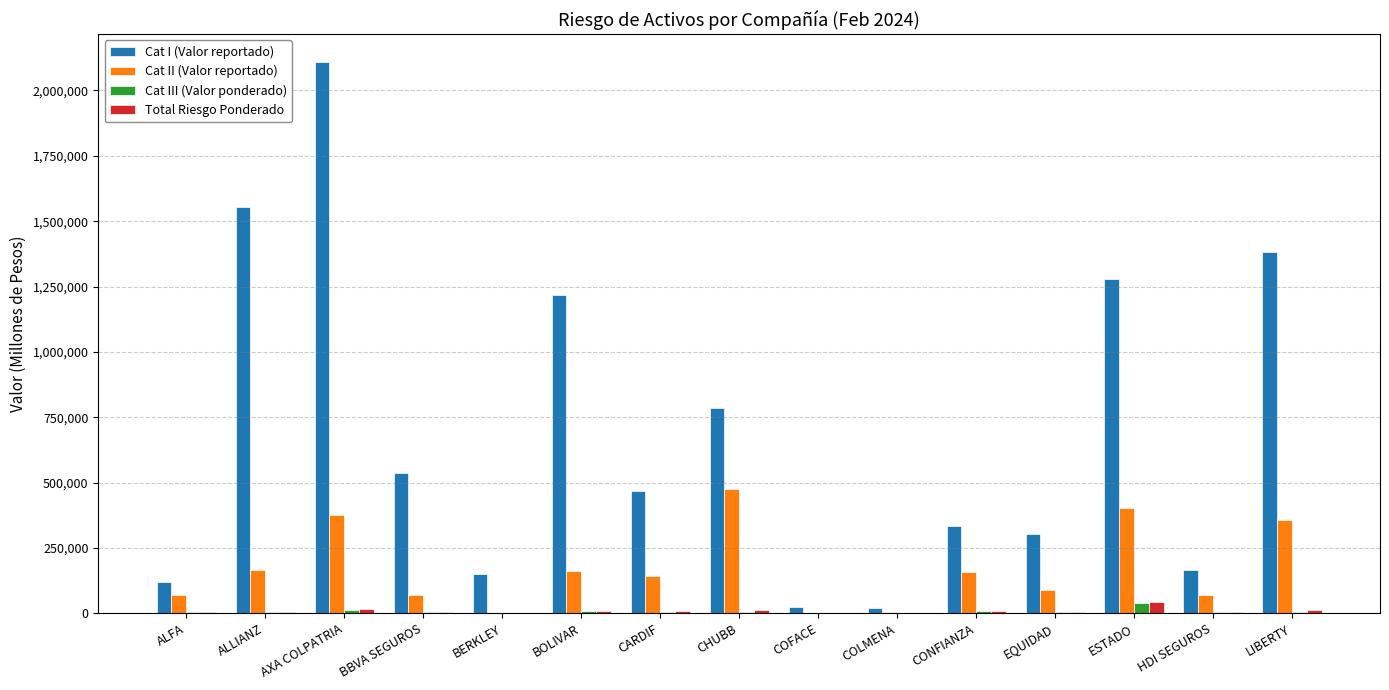

Which series changed the most between BBVA SEGUROS and ESTADO?

Cat I (Valor reportado)